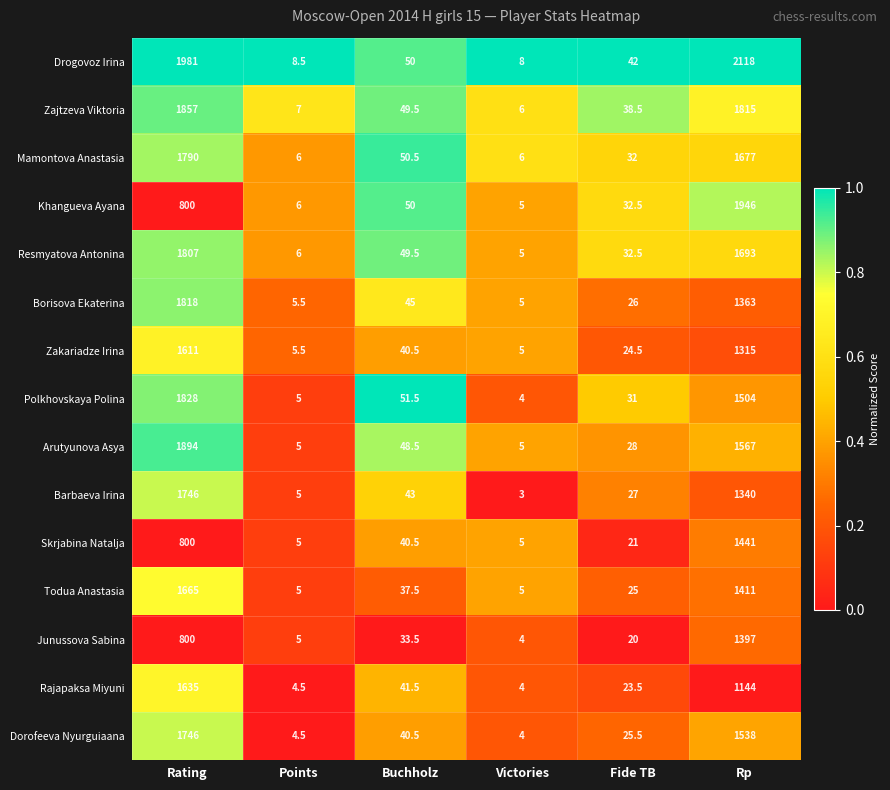

Rank the series at Rp from highest to lowest value.

Drogovoz Irina, Khangueva Ayana, Zajtzeva Viktoria, Resmyatova Antonina, Mamontova Anastasia, Arutyunova Asya, Dorofeeva Nyurguiaana, Polkhovskaya Polina, Skrjabina Natalja, Todua Anastasia, Junussova Sabina, Borisova Ekaterina, Barbaeva Irina, Zakariadze Irina, Rajapaksa Miyuni